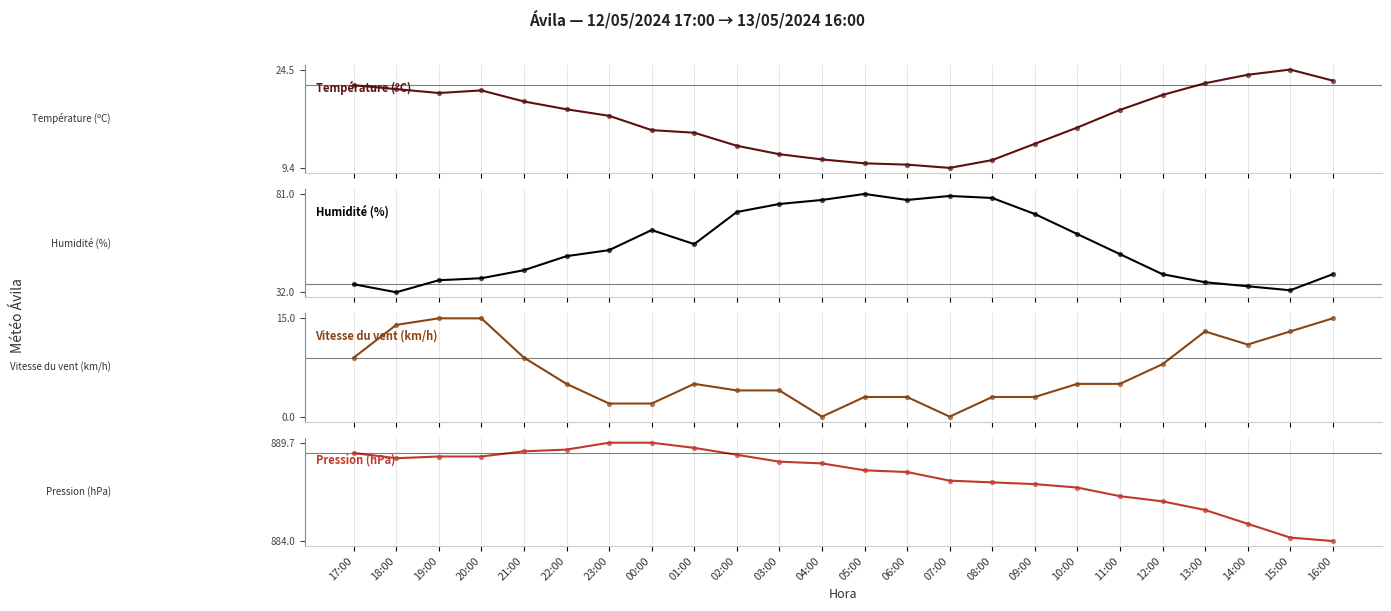

Which series reaches the minimum Y coordinate?

Vitesse du vent (km/h)